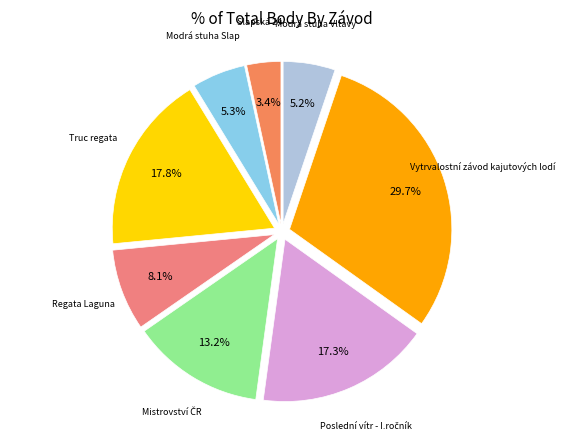

To the nearest percent, what is the difference between the largest and smallest slice percentages?

26%